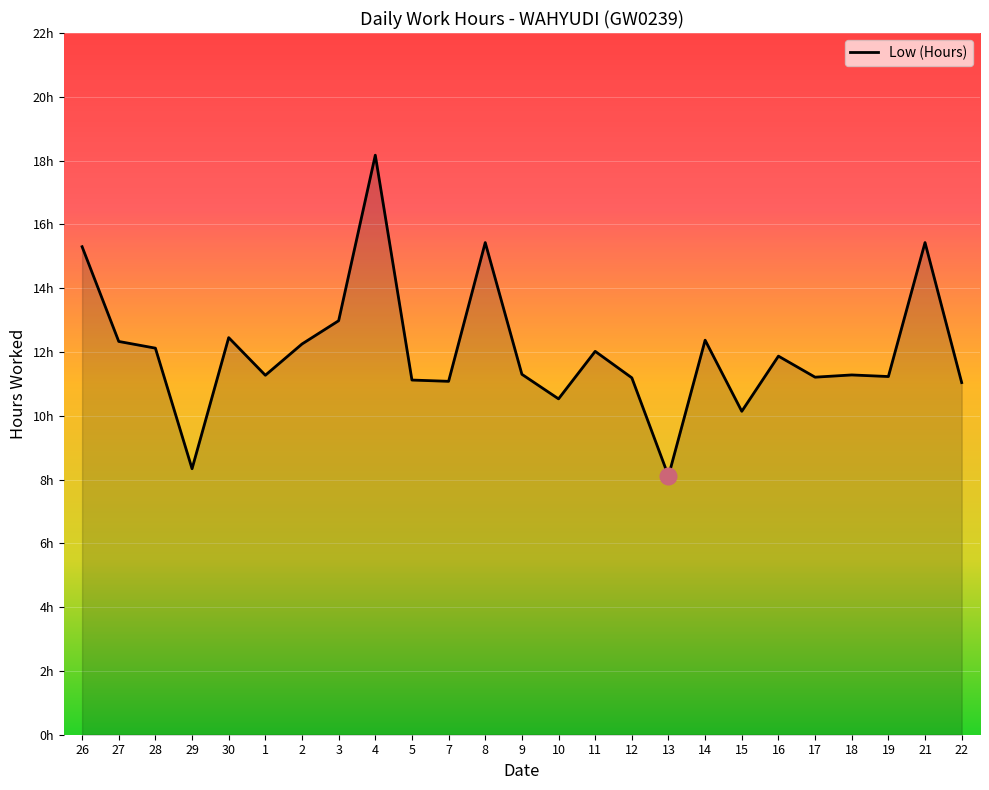

What is the sum of the values at 22 and 2?

23.3